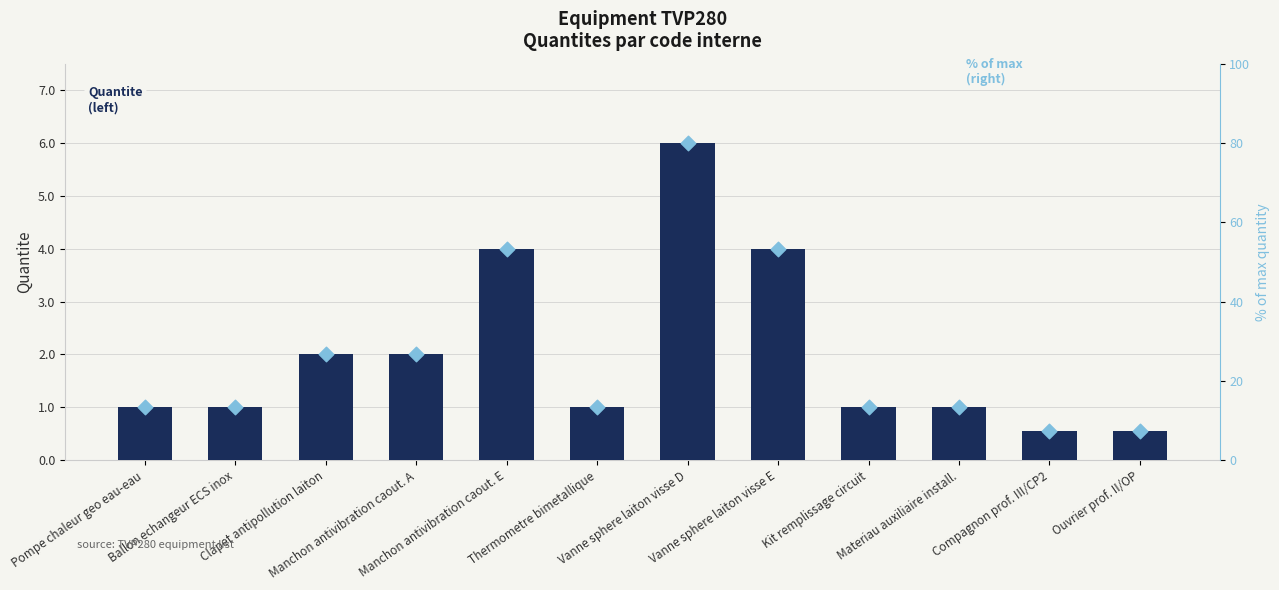

Is the value of % max (right) at Ballon echangeur ECS inox greater than the value of Quantite at Ballon echangeur ECS inox?

Yes